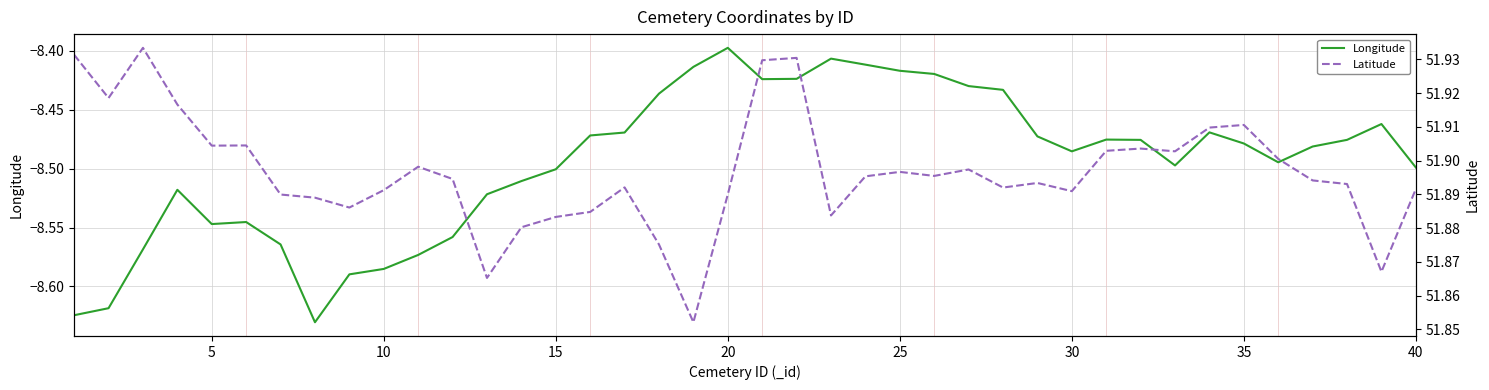

Which series has the widest spread of values?

Longitude